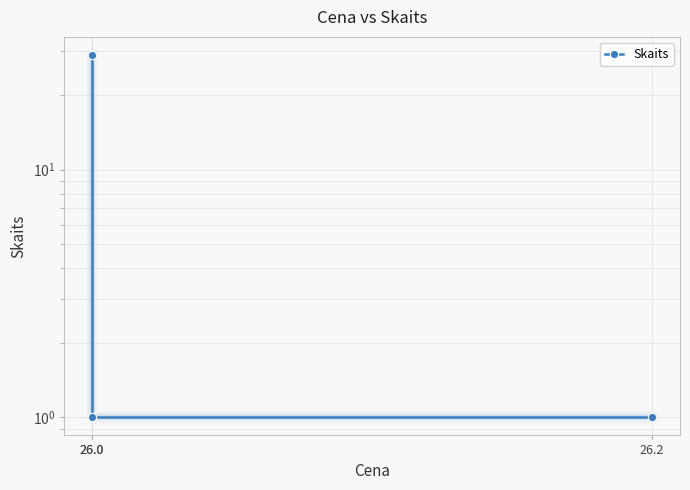

Count the values in the range 1 to 29.

3